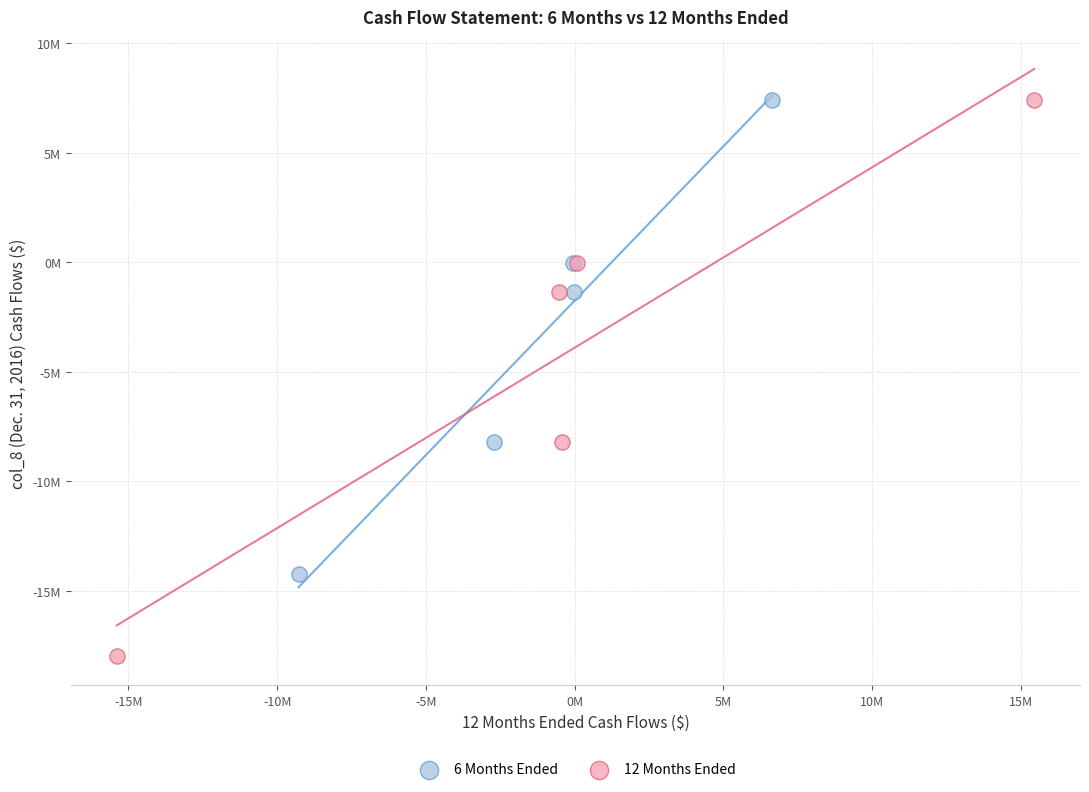

Which series has the largest Y range (max minus min)?

12 Months Ended